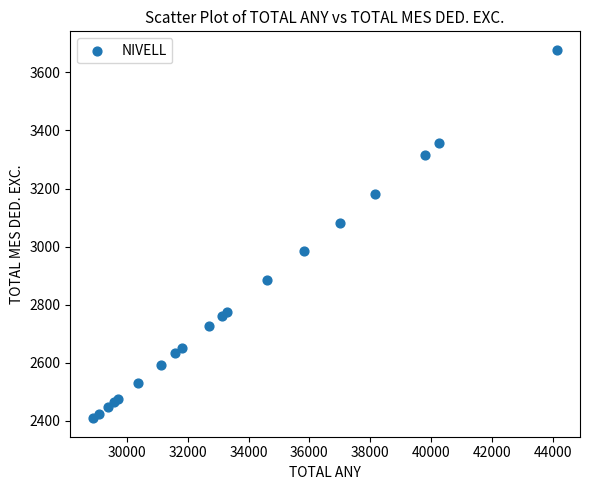

What Y value in the scatter plot is closest to 3043?

3082.7